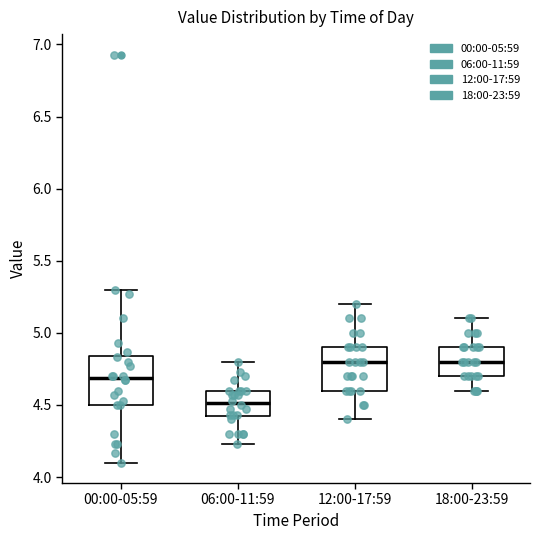

Reading left to right, read every box against the y-axis: the position of its median line, the range the box covers, and the ends of its whiskers. The values are not printed on the chart, so give them approximately, as read against the axis.

00:00-05:59: median 4.70, box 4.50 to 4.85, whiskers 4.10 to 5.30
06:00-11:59: median 4.50, box 4.40 to 4.60, whiskers 4.25 to 4.80
12:00-17:59: median 4.80, box 4.60 to 4.90, whiskers 4.40 to 5.20
18:00-23:59: median 4.80, box 4.70 to 4.90, whiskers 4.60 to 5.10